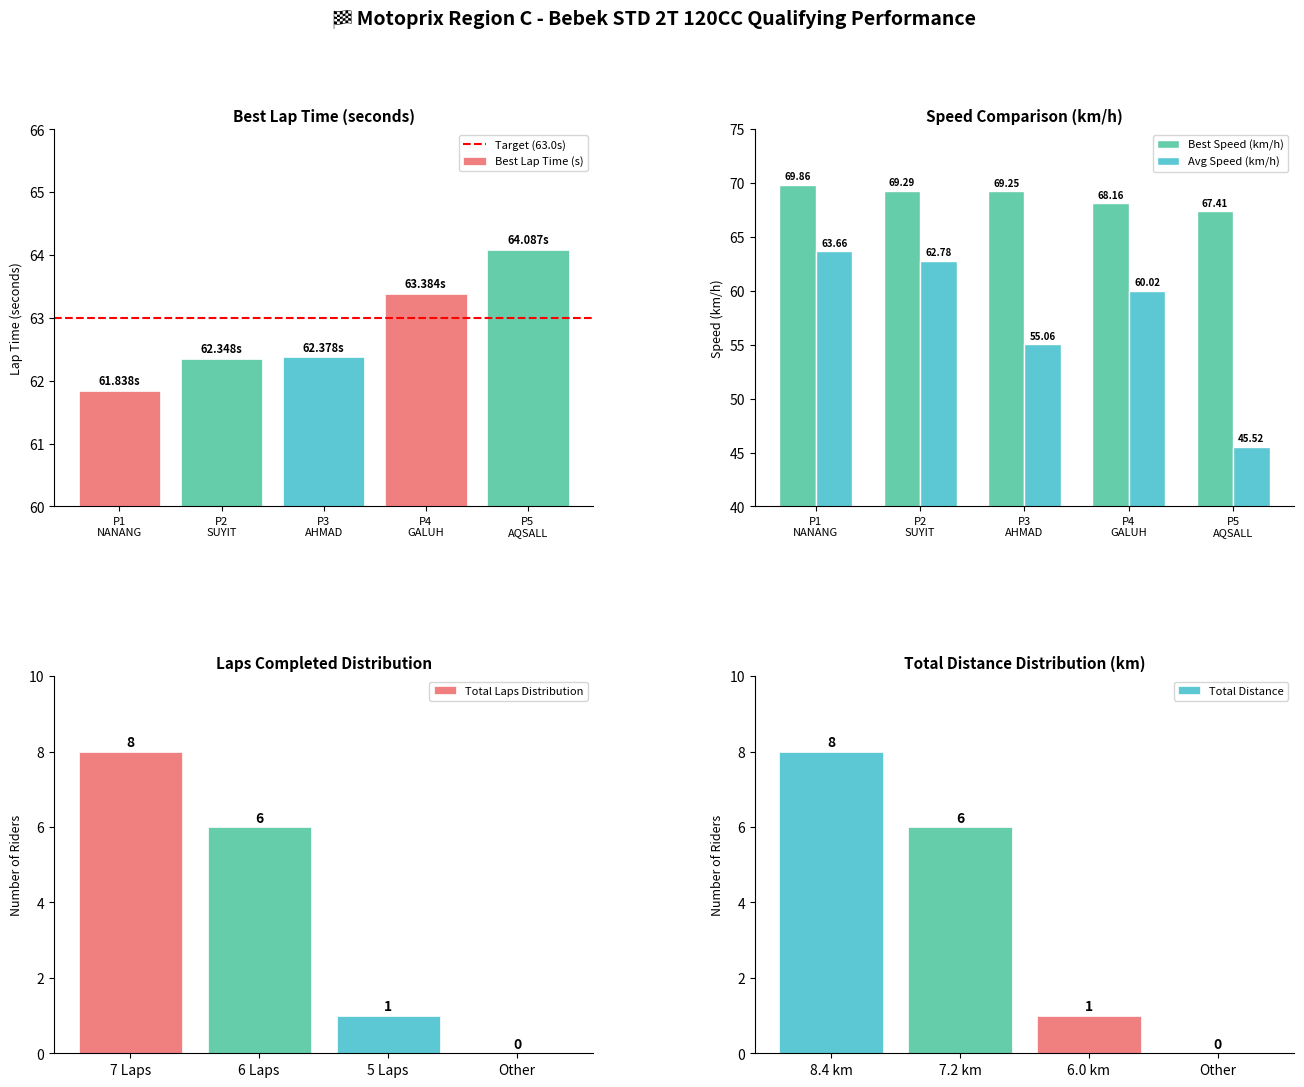

What is the difference between the maximum and minimum values in the Best Lap Time (s) series?

2.2